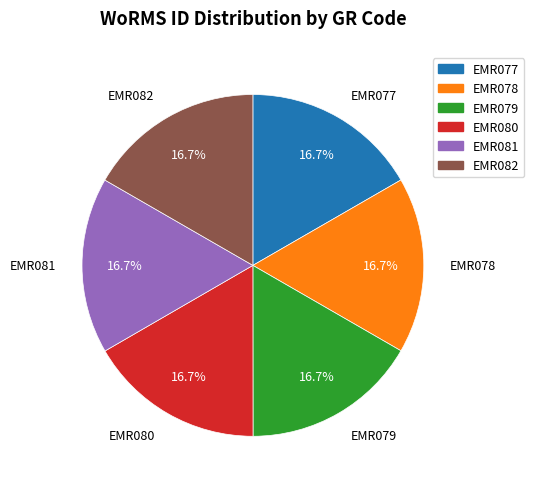

Combined, do EMR081 and EMR080 account for over 50%?

No